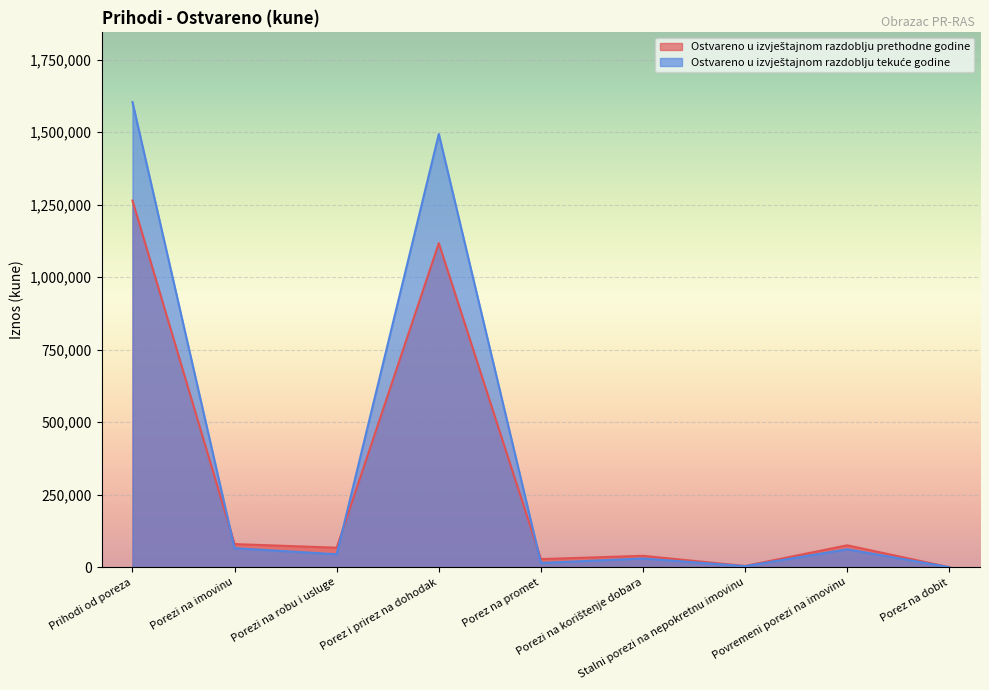

True or false: Ostvareno u izvještajnom razdoblju tekuće godine has a value of 61798 at Povremeni porezi na imovinu.

True